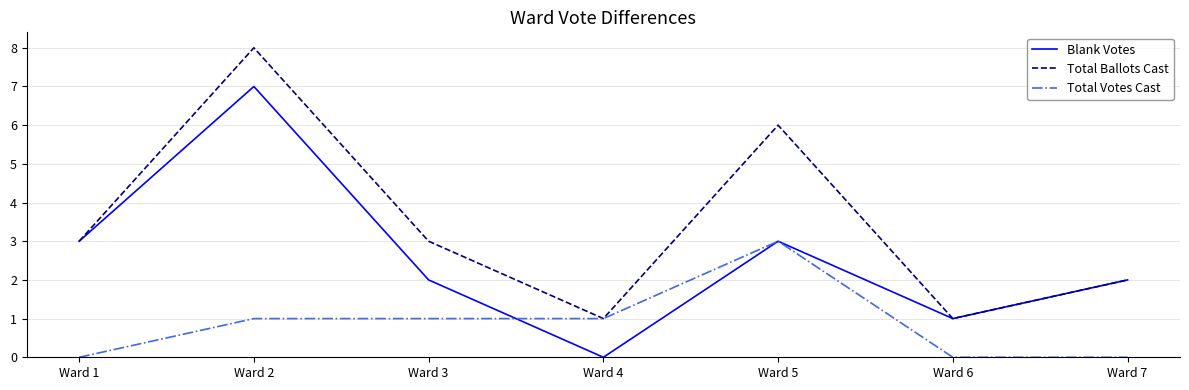

At which category is the sum across all series the highest?

Ward 2